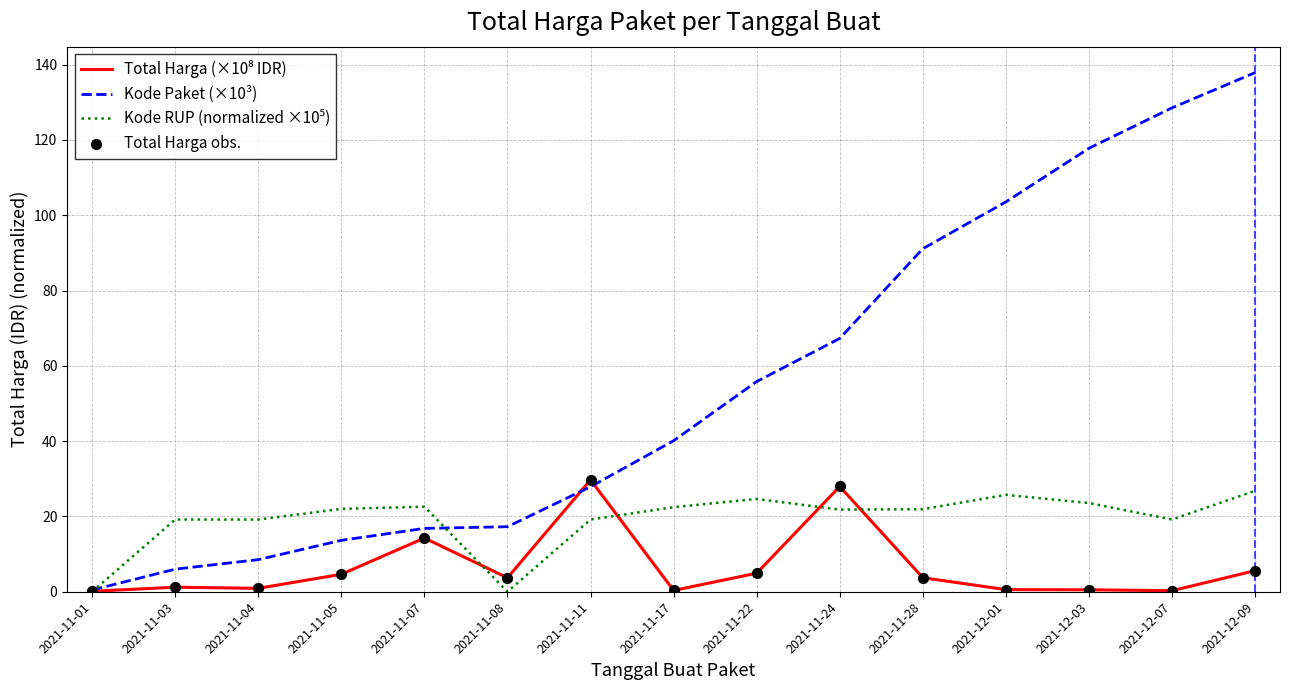

What is the spread (max minus min) of values at 2021-11-28?

87.4